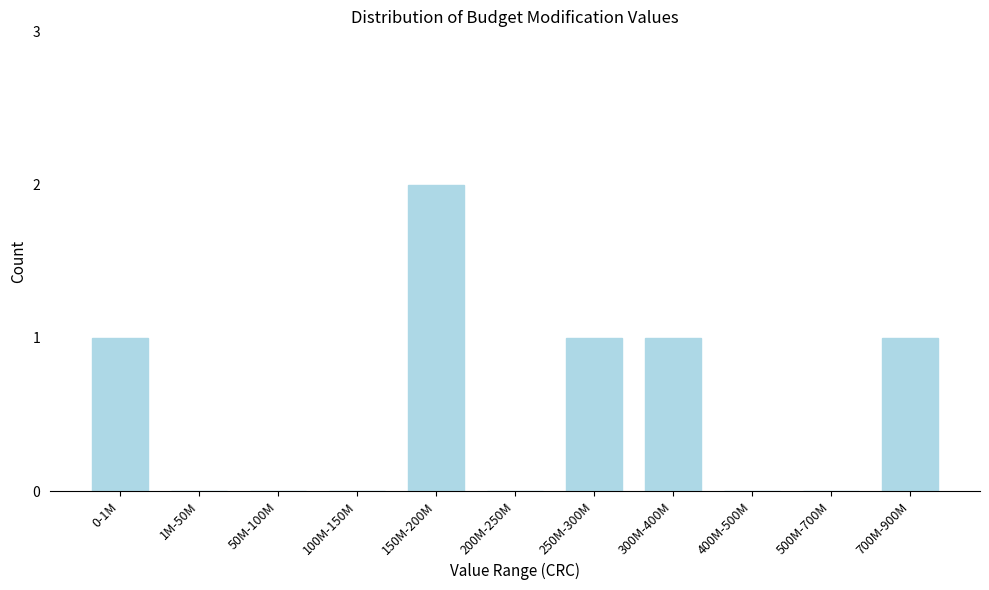

Reading left to right, list all the values displayed in this chart.

0-1M=1	1M-50M=0	50M-100M=0	100M-150M=0	150M-200M=2	200M-250M=0	250M-300M=1	300M-400M=1	400M-500M=0	500M-700M=0	700M-900M=1